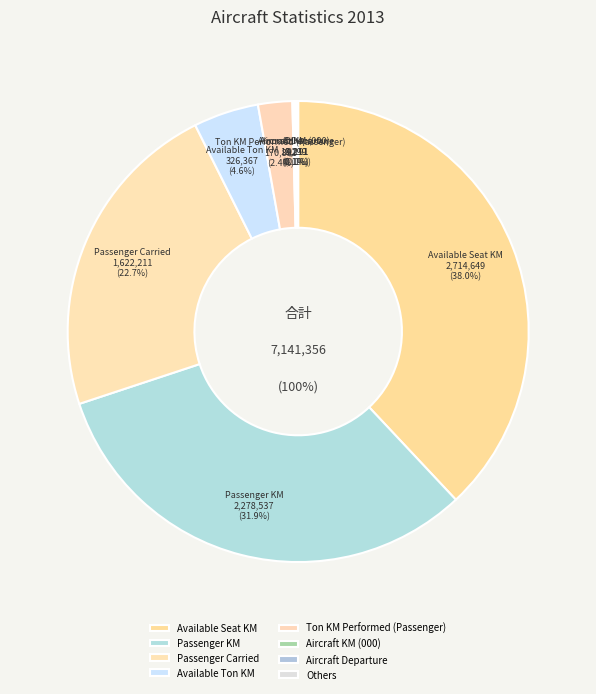

Does any single category account for the majority?

No